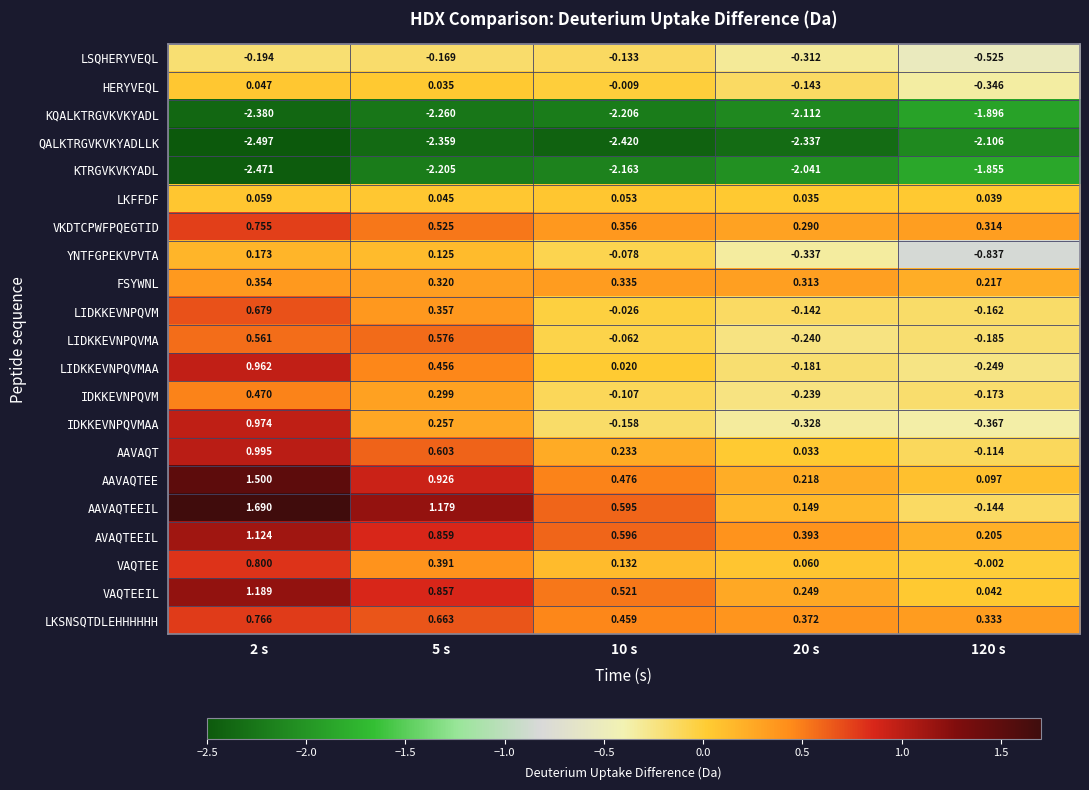

At which category does the chart reach its peak across all series?

2 s